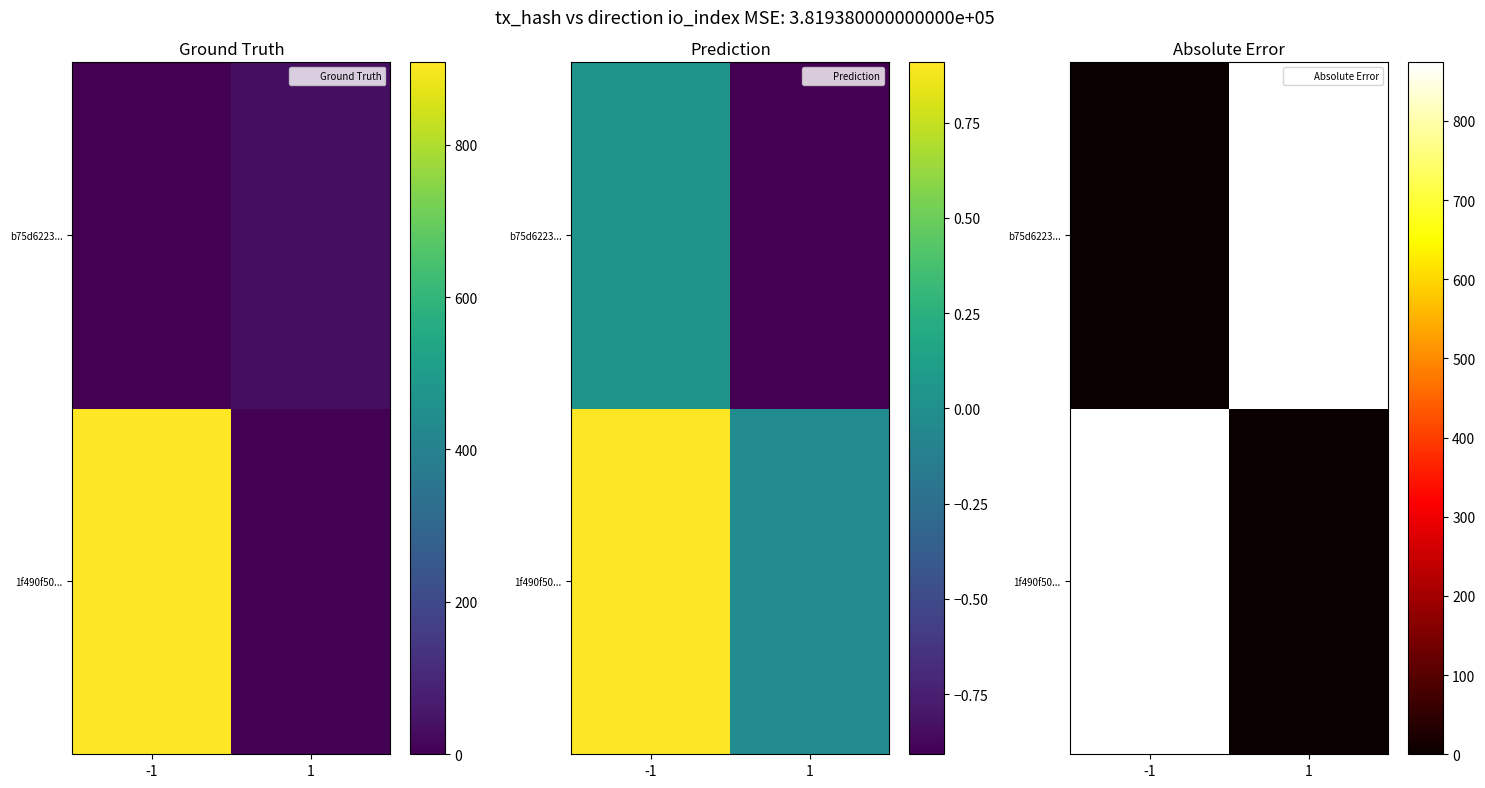

List the labels in order of 1f490f50... value, largest first.

-1, 1